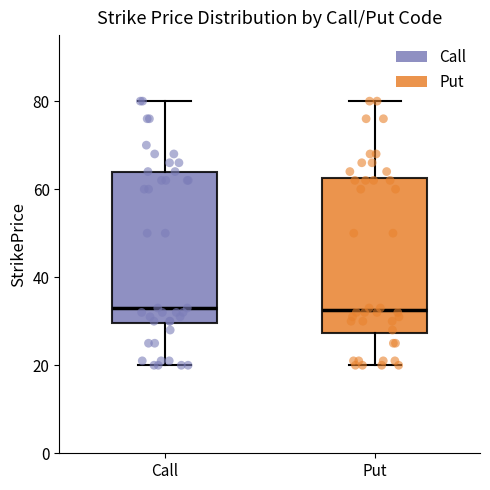

Where is the lower edge of the box for Put on the y-axis? The values are not printed on the chart, so give them approximately, as read against the axis.

28